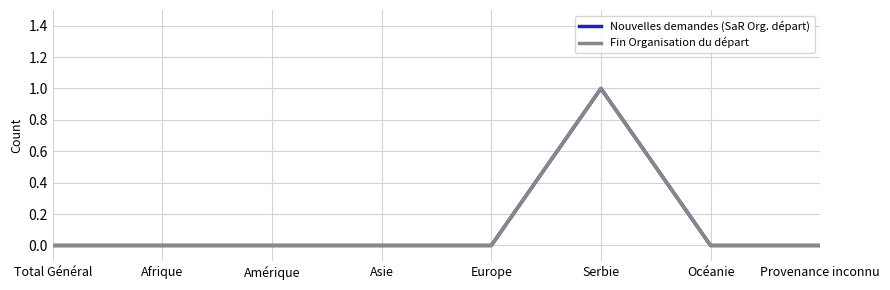

The Fin Organisation du départ series shows 1 at Océanie. True or false?

False